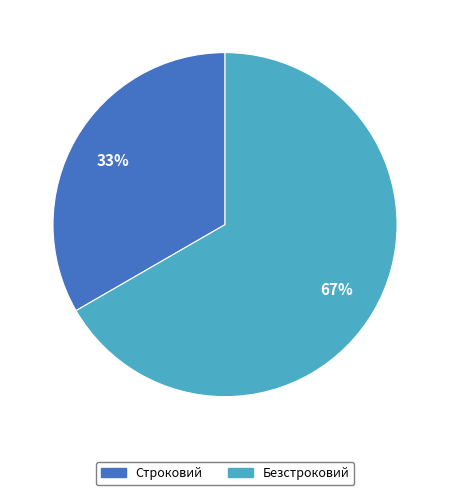

How many slices are in this pie chart?

2